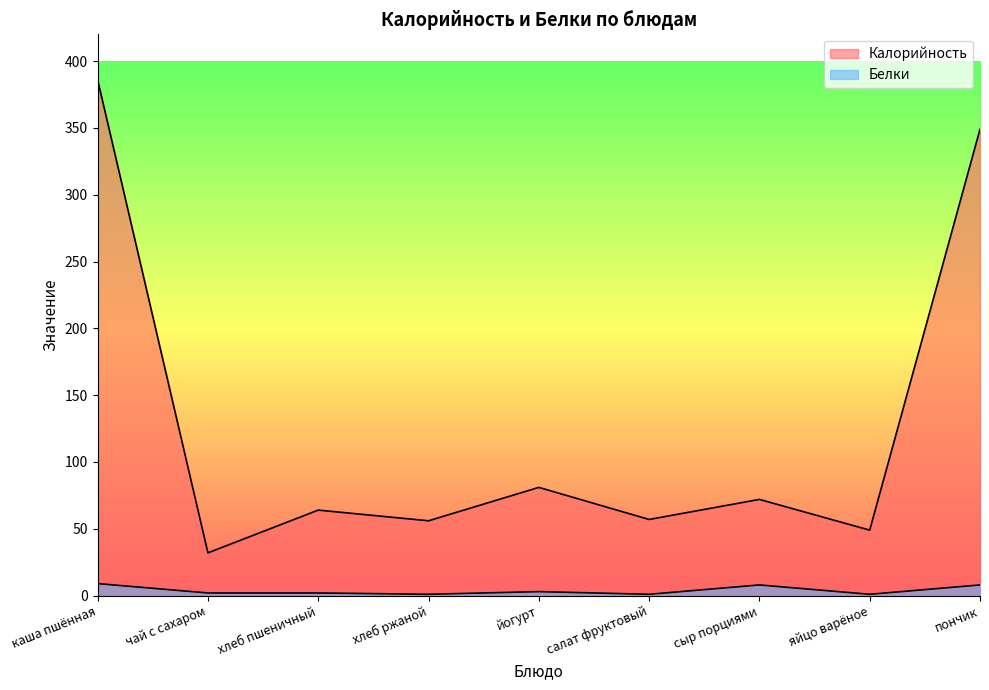

What value does the Калорийность series have at пончик, to the nearest 10?

350